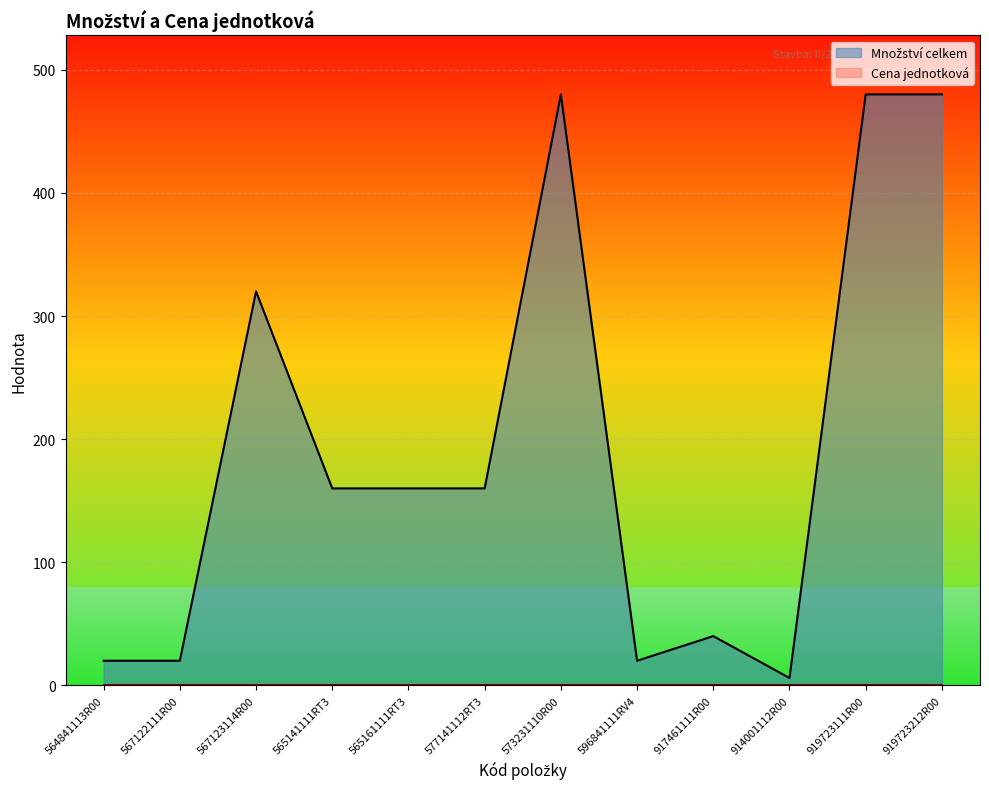

Where is the first local minimum?

596841111RV4